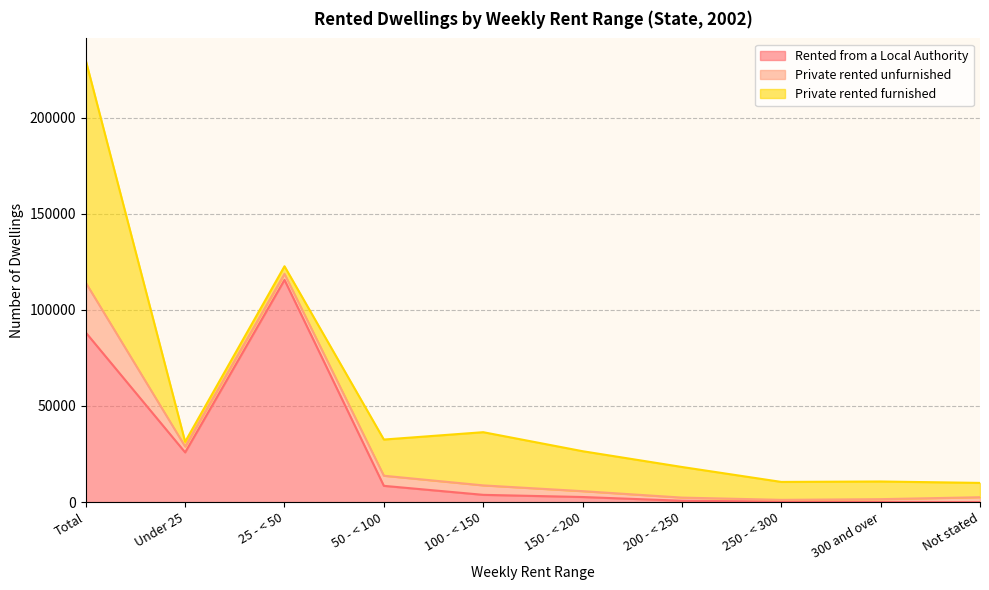

Where is the first local minimum for Private rented unfurnished?

Under 25